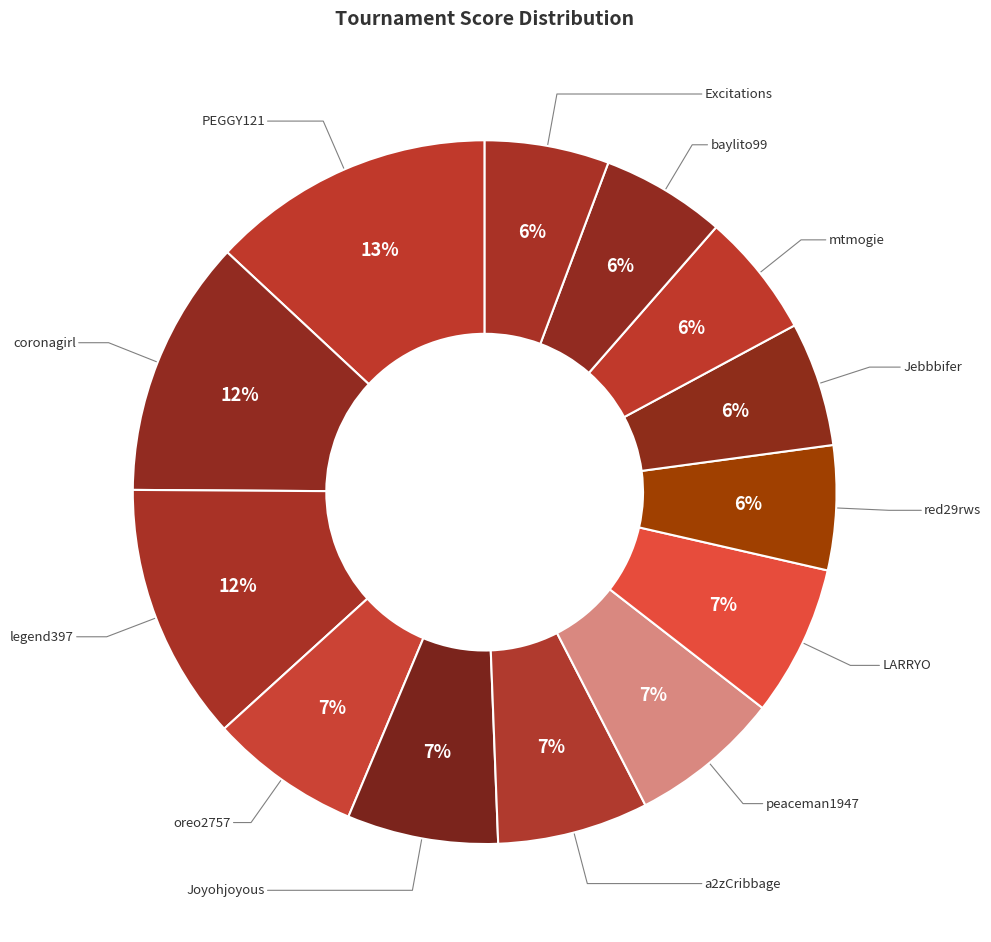

Do mtmogie and legend397 together represent more than half of the pie?

No